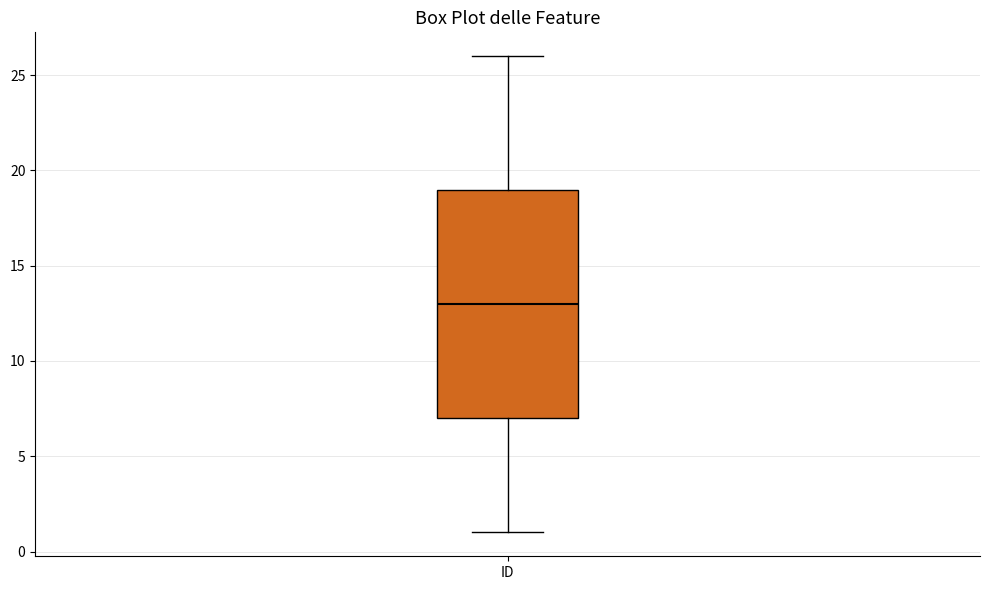

Where is the upper edge of the box for ID on the y-axis? The values are not printed on the chart, so give them approximately, as read against the axis.

19